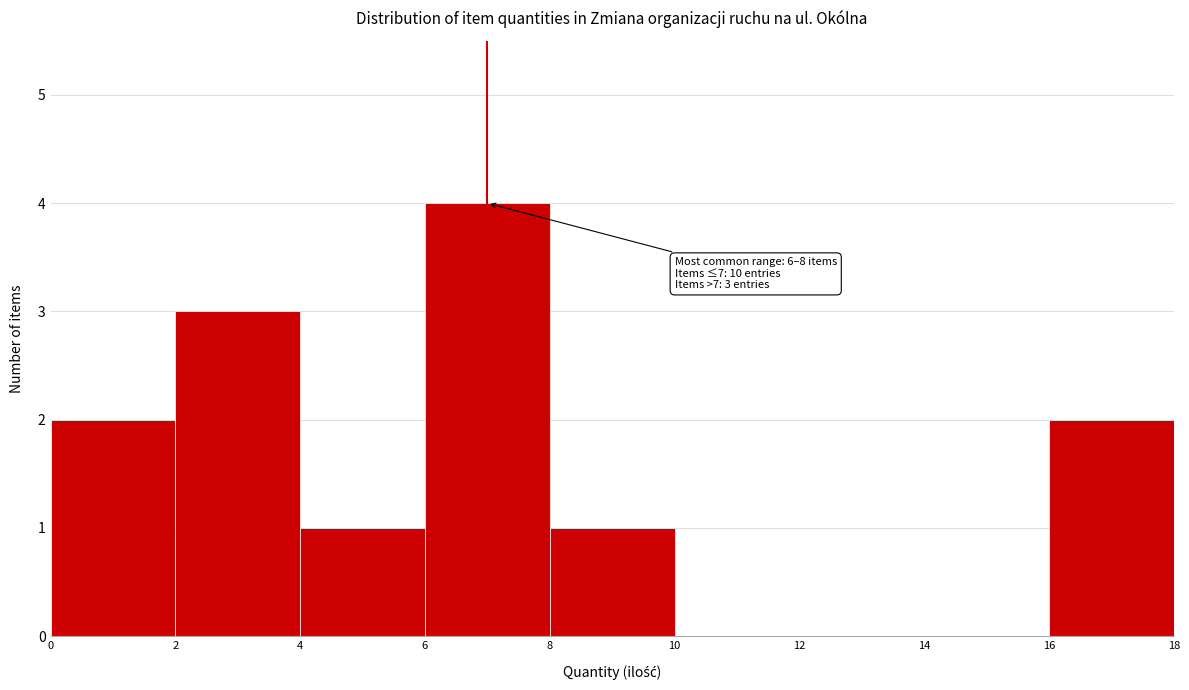

Which range on the x-axis has the tallest bar?

6 to 8